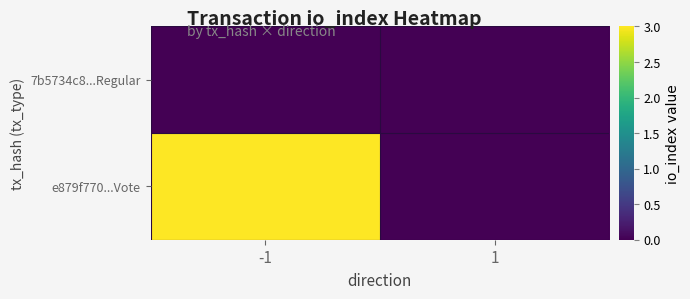

Which series has the largest total across all categories?

e879f770...Vote